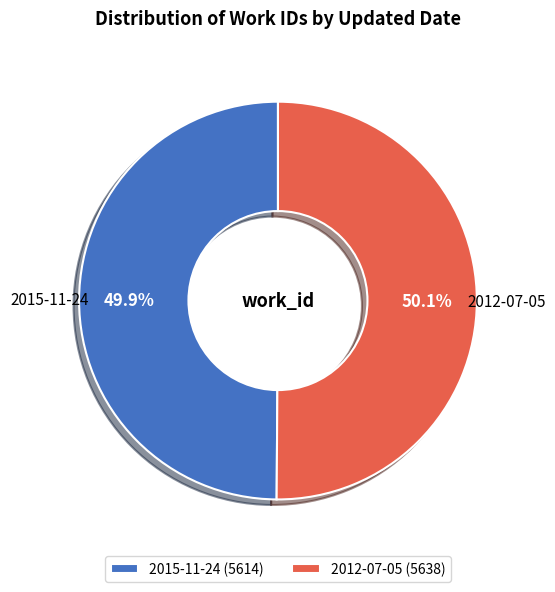

To the nearest percent, what percentage of the pie is 2012-07-05?

50%